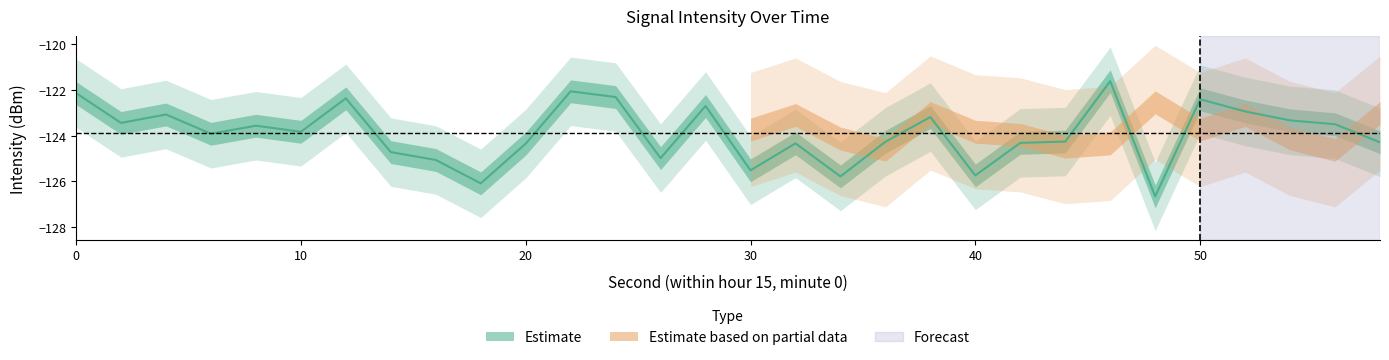

Reading left to right, list all the values displayed in this chart.

0=-122.1	2=-123.4	4=-123.1	6=-123.9	8=-123.6	10=-123.8	12=-122.4	14=-124.7	16=-125.1	18=-126.1	20=-124.3	22=-122.1	24=-122.3	26=-125.0	28=-122.7	30=-125.5	32=-124.3	34=-125.8	36=-124.3	38=-123.2	40=-125.7	42=-124.3	44=-124.3	46=-121.6	48=-126.7	50=-122.4	52=-122.9	54=-123.3	56=-123.5	58=-124.3